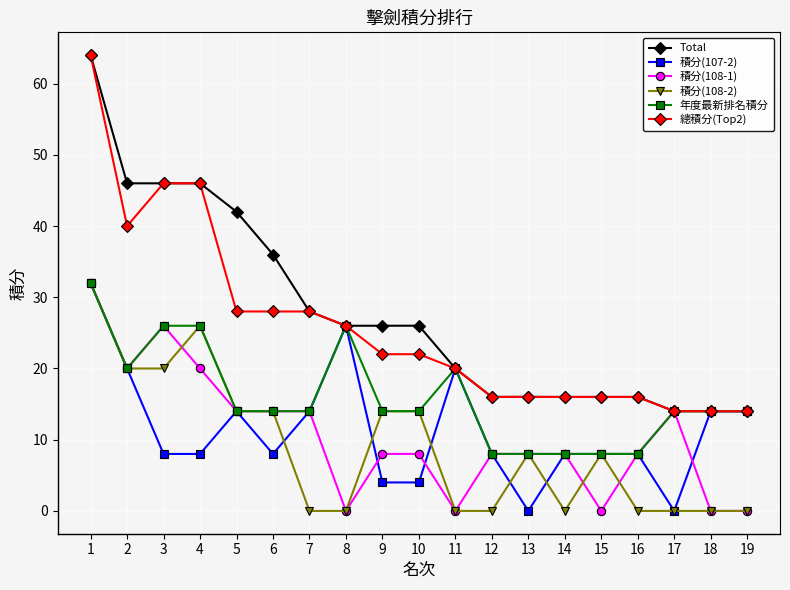

Is it true that 積分(108-2) equals 46.6 at 1?

False